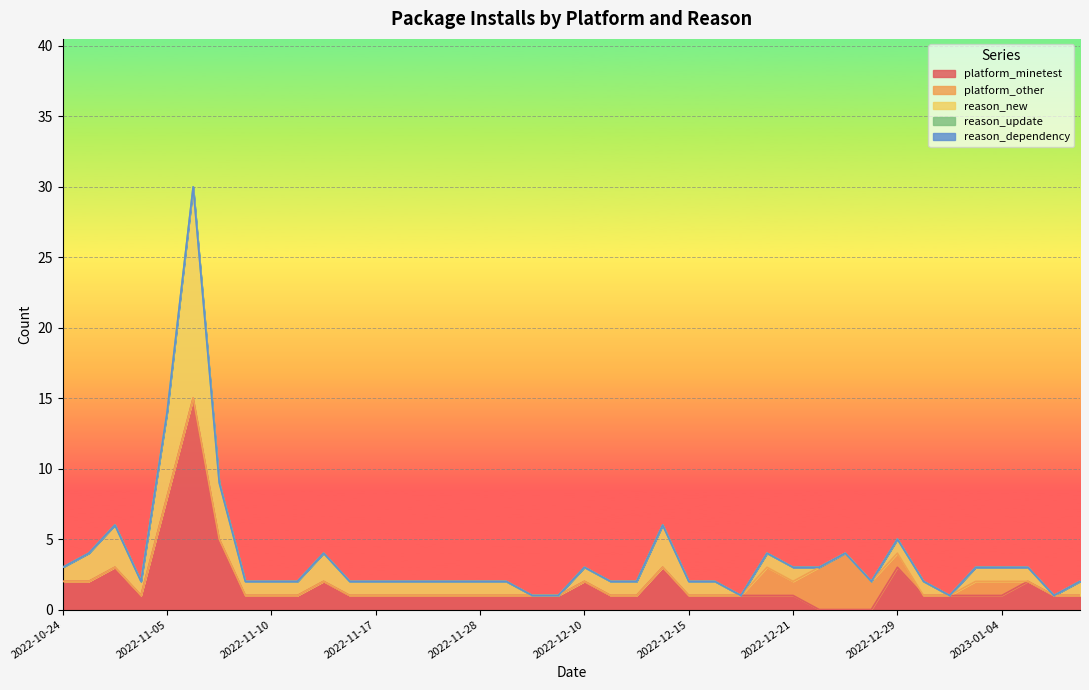

Which has a higher value, 2022-10-26 or 2022-12-25?

2022-10-26